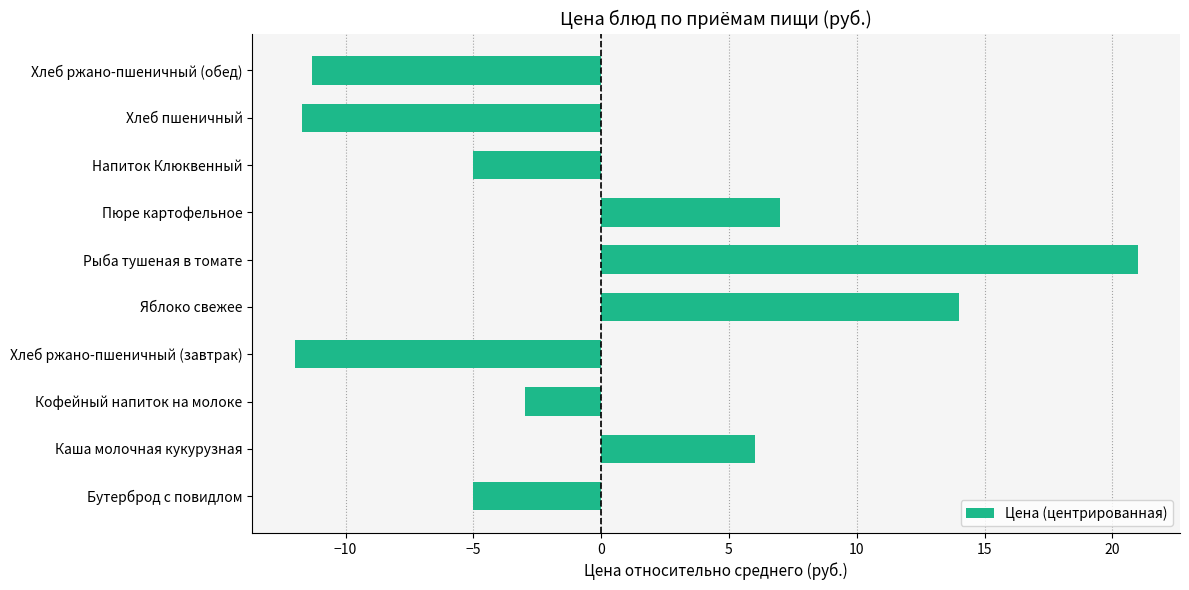

What value does the data have at Кофейный напиток на молоке?

-3.0